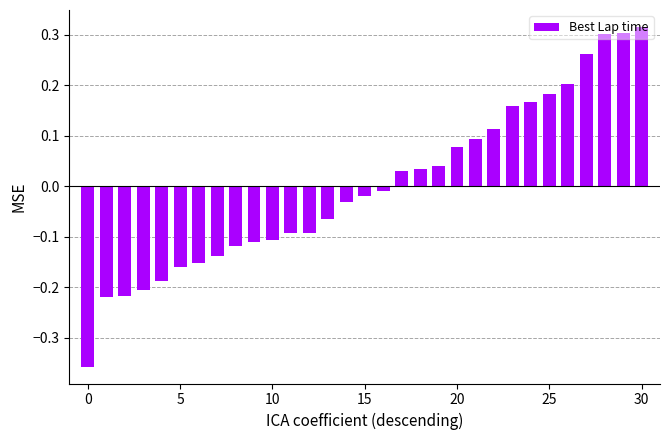

What is the difference between the second highest and second lowest values?

0.5